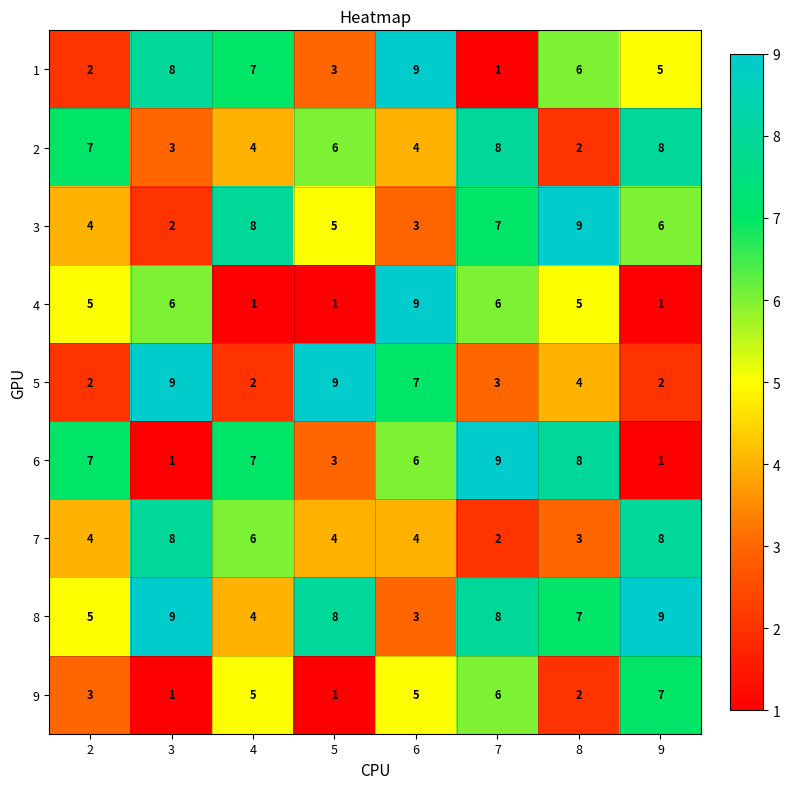

Which series changed the most between 4 and 8?

4